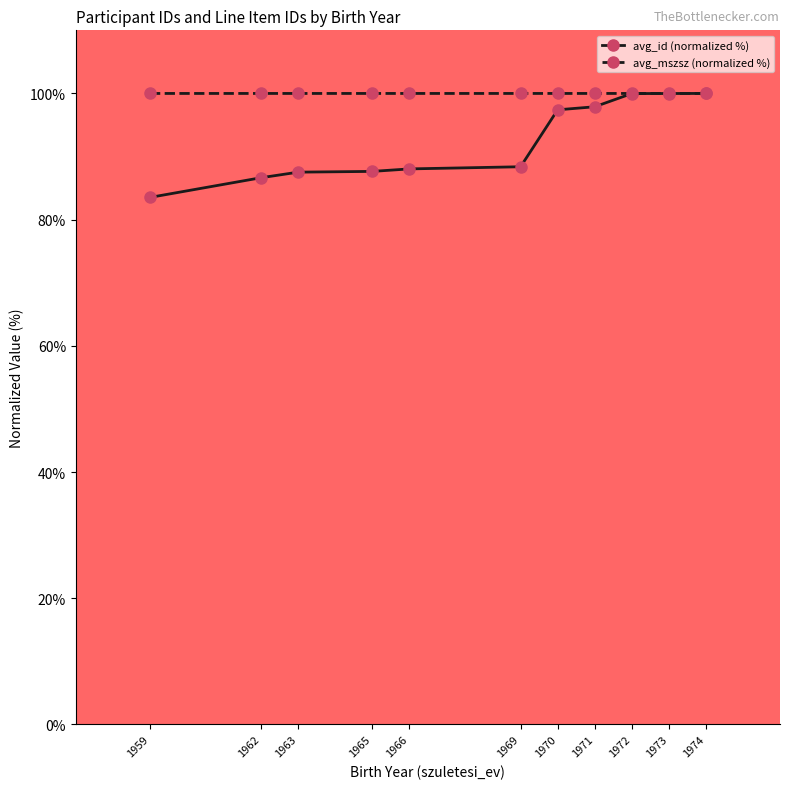

The value of avg_id (normalized %) at 1969 is 115.3. True or false?

False